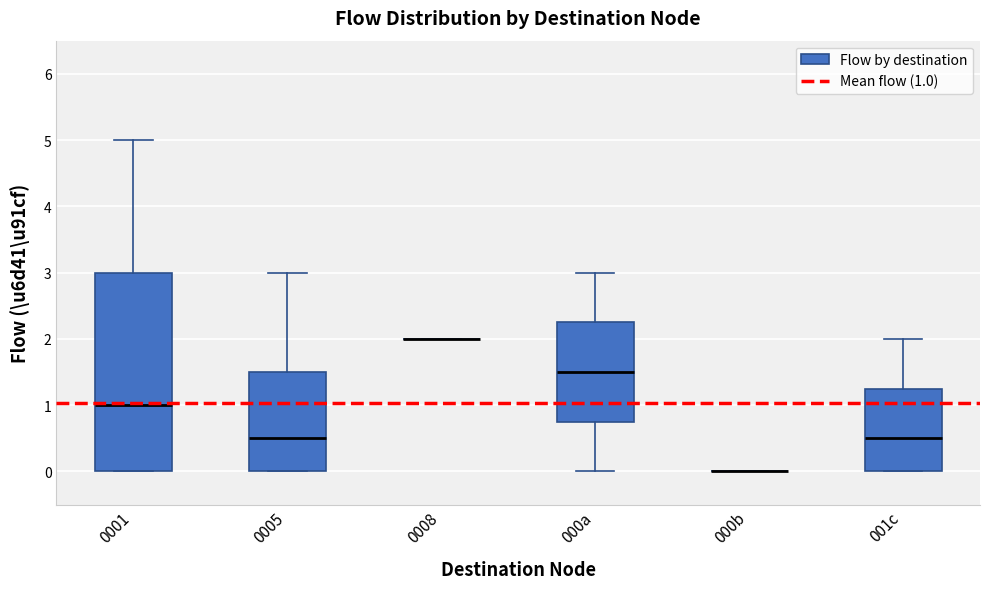

Which box is the tallest, from its lower edge to its upper edge?

0001